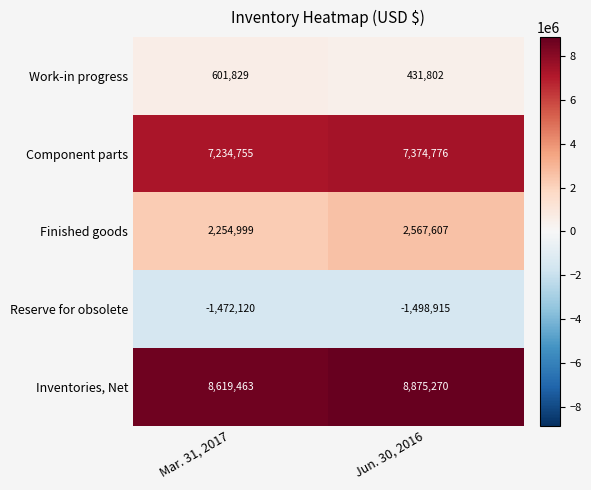

What is the spread (max minus min) of values at Mar. 31, 2017?

10091583